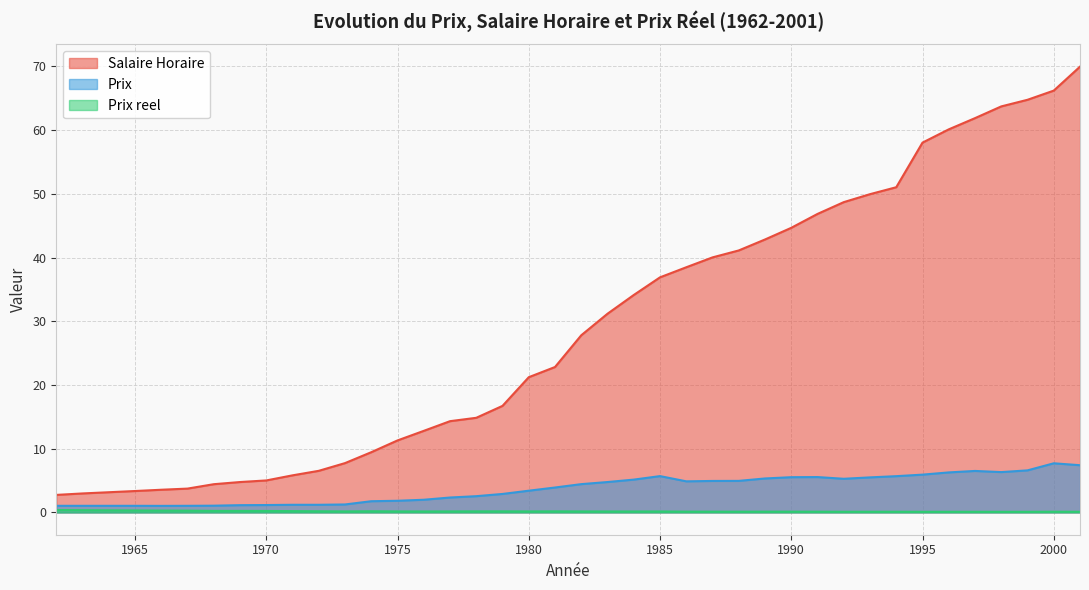

True or false: Prix reel and Salaire Horaire cross at least once.

False